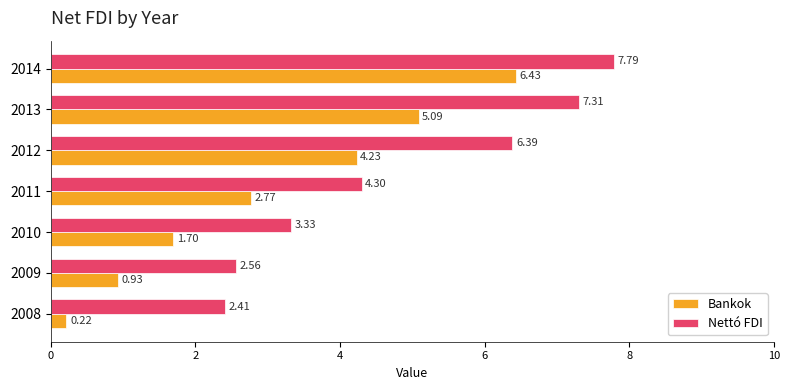

What is the spread (max minus min) of values at 2011?

1.5